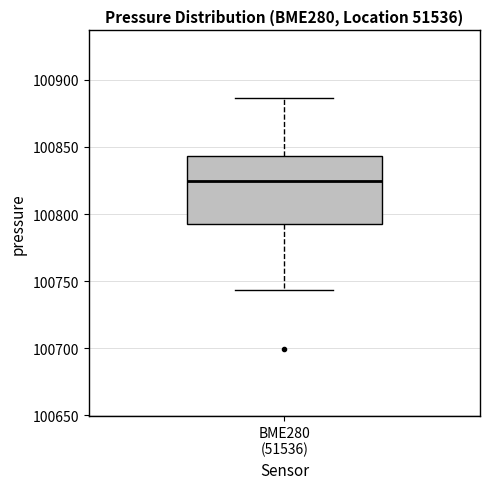

Read this box plot against the y-axis: the position of the median line, the range covered by the box, and the ends of both whiskers. The values are not printed on the chart, so give them approximately, as read against the axis.

median 100825, box 100790 to 100845, whiskers 100745 to 100885